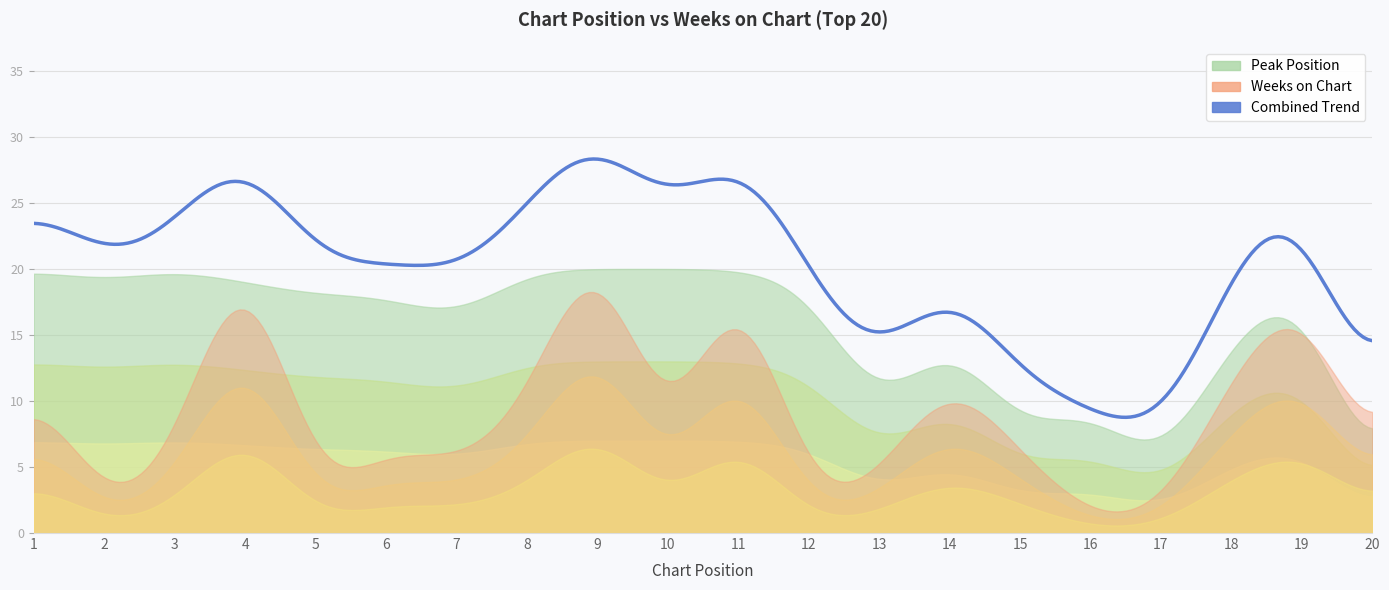

Which series changed the most between 2 and 15?

Peak Position